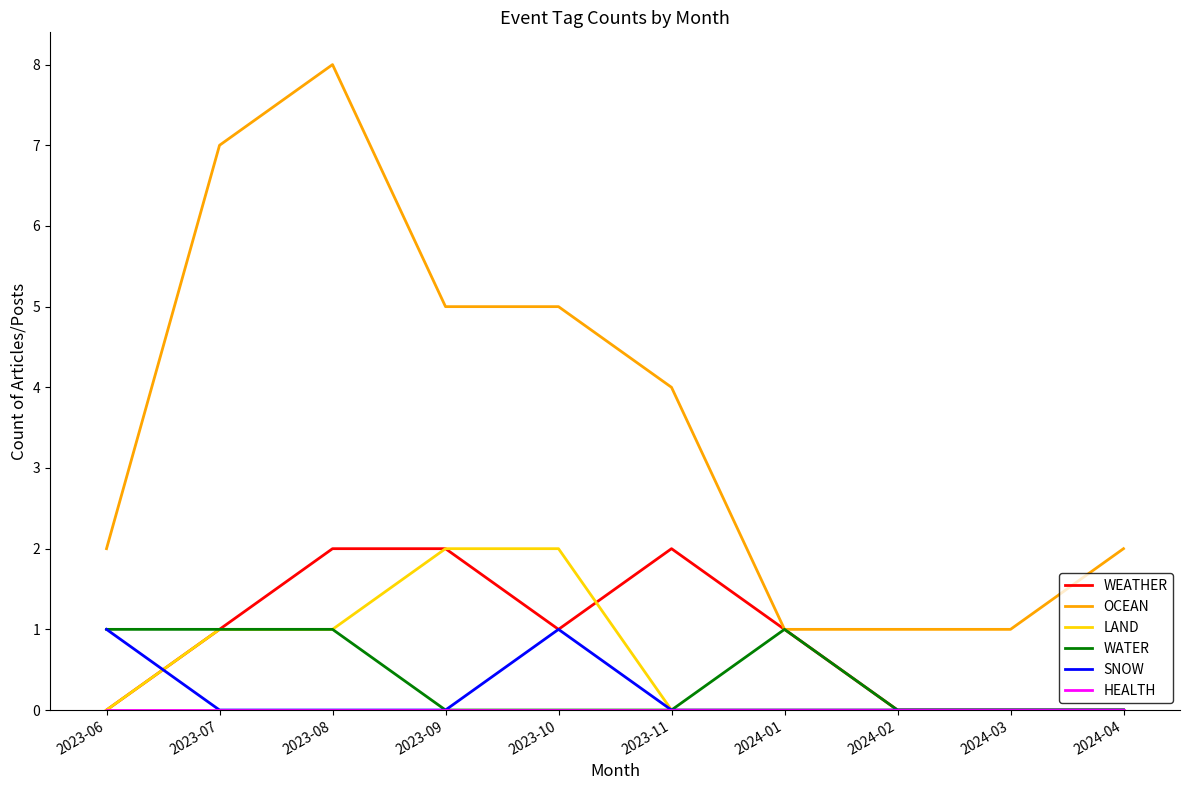

True or false: OCEAN and LAND intersect in this chart.

False